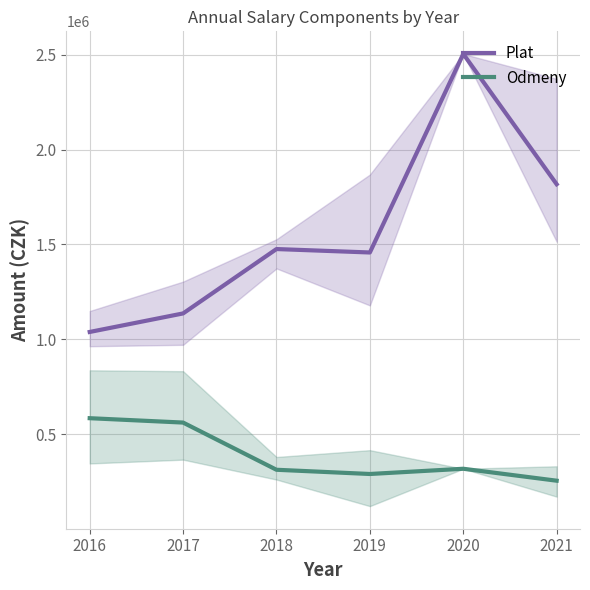

What is the sum of all Plat values?

9429049.5